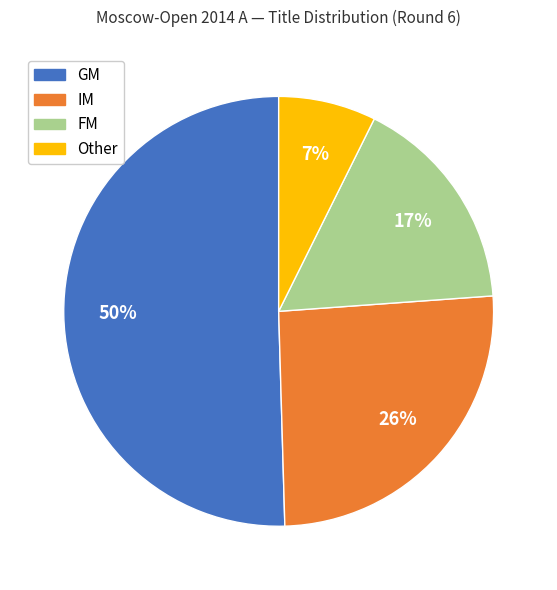

Which category accounts for the majority?

GM